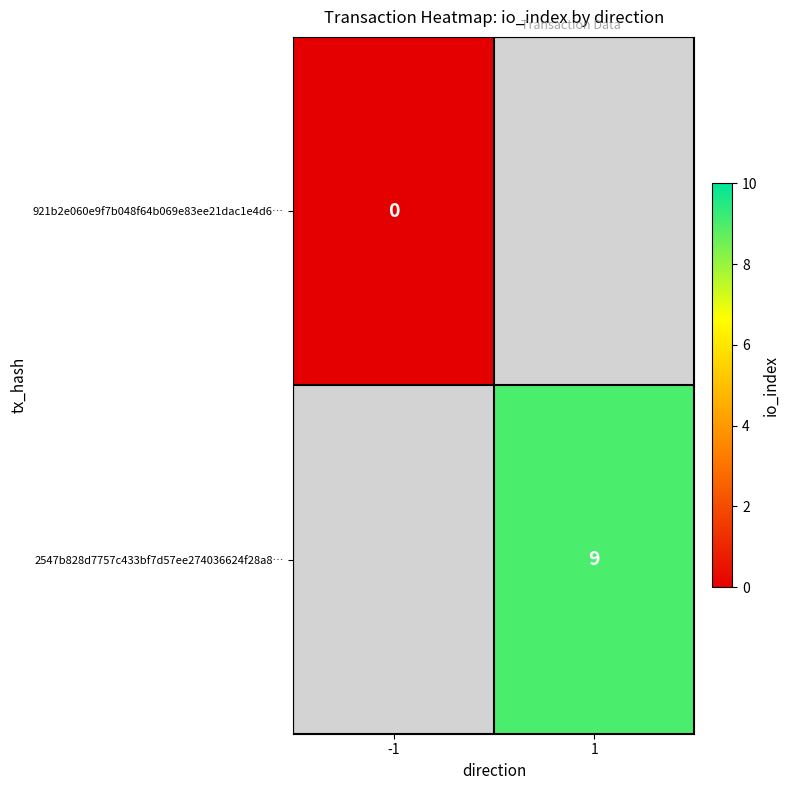

The value of 2547b828d7757c433bf7d57ee274036624f28a8… at 1 is 9. True or false?

True